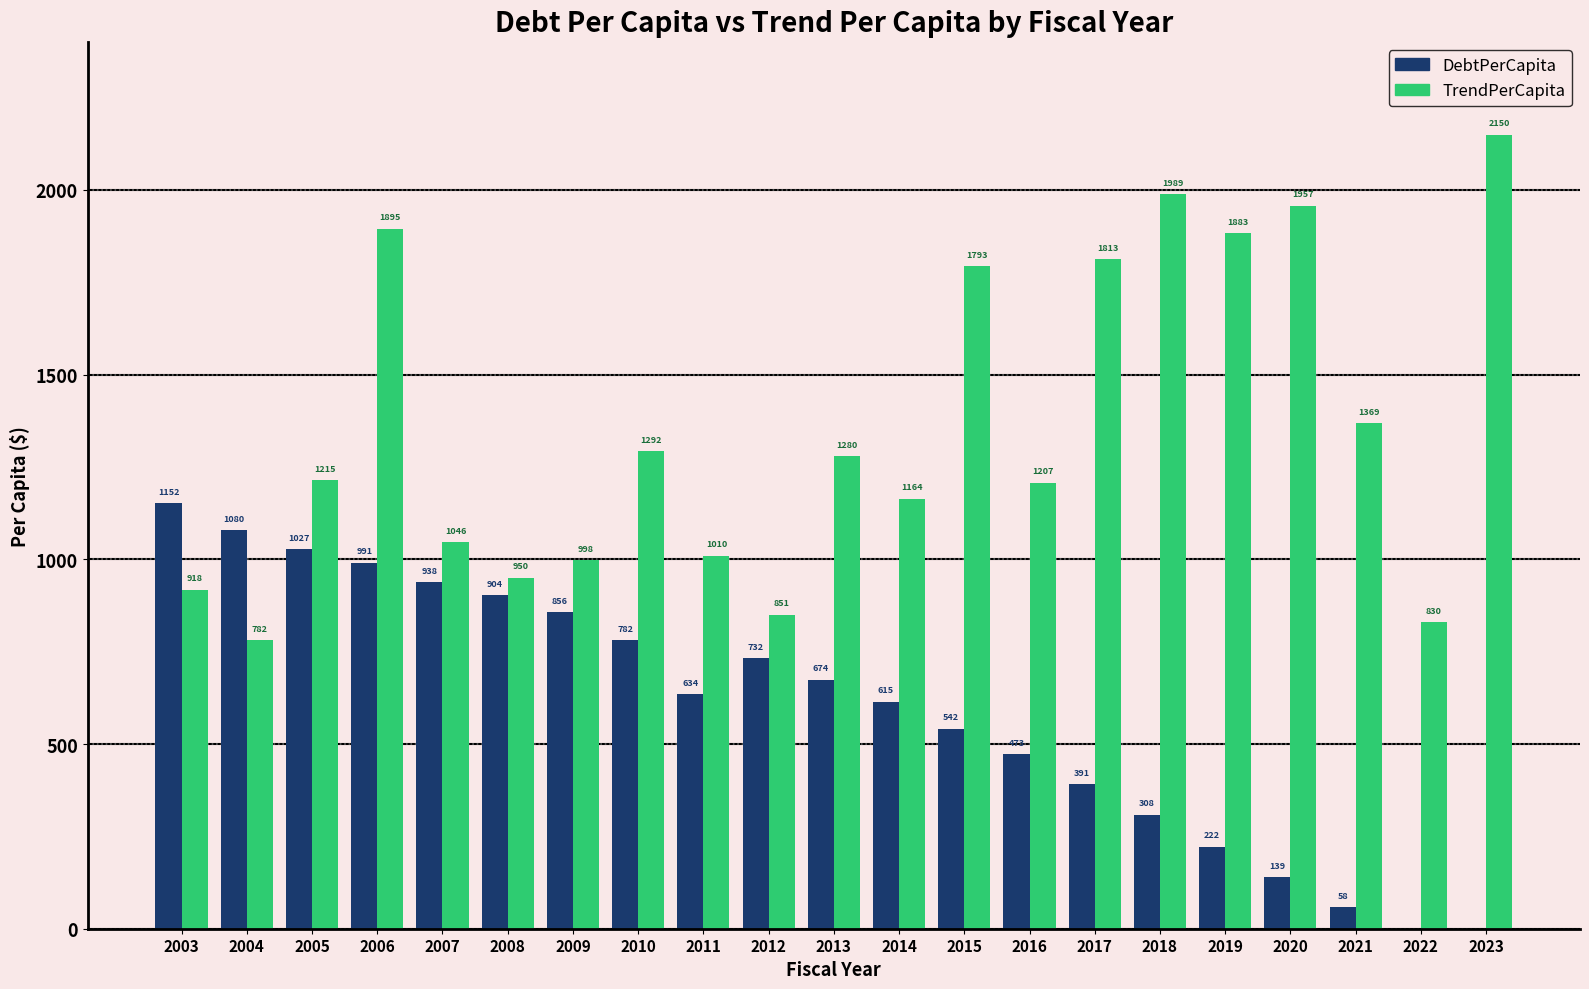

True or false: TrendPerCapita has a value of 1214.8 at 2005.

True